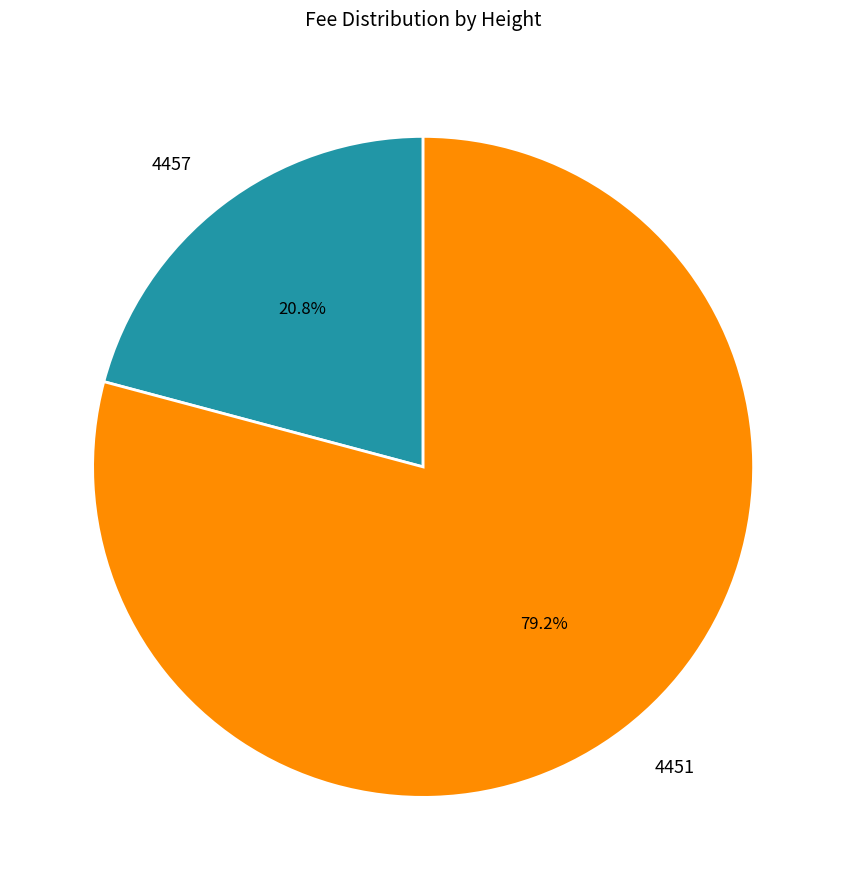

True or false: 4457 accounts for 16% of the total.

False